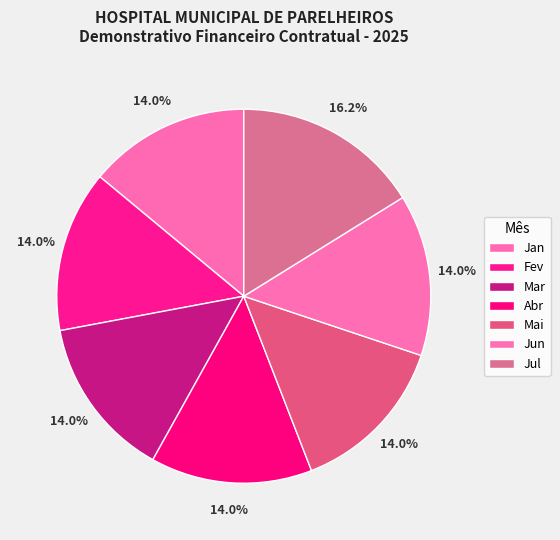

To the nearest percent, what portion does Jul represent?

16%